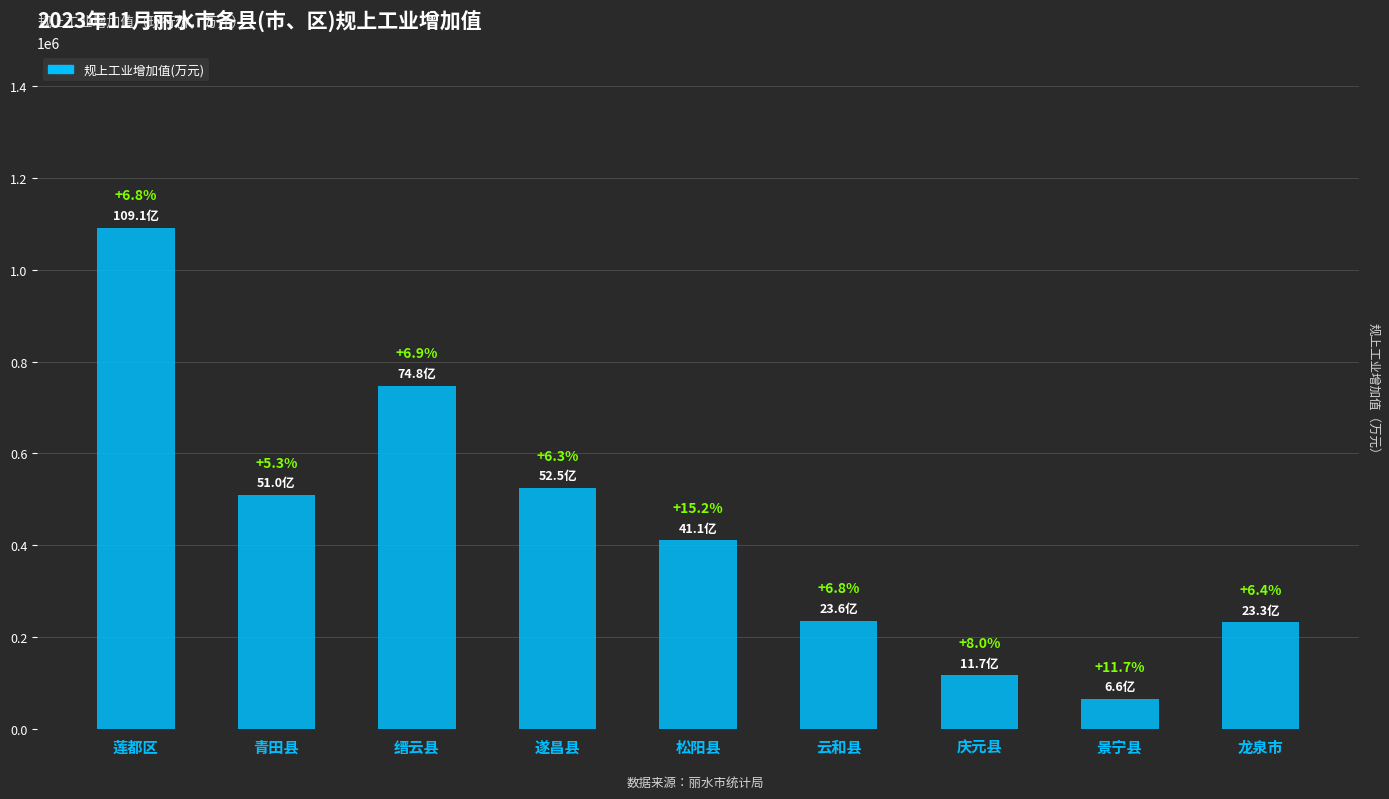

Does the chart contain any negative values?

No